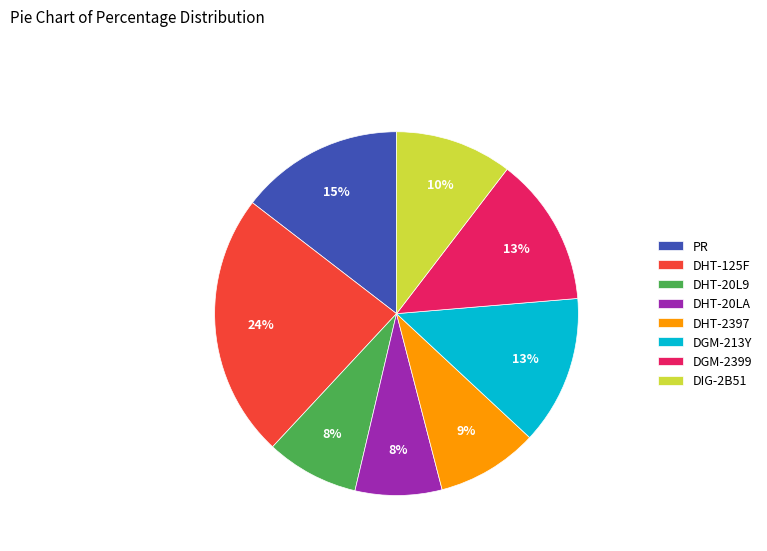

Which has a higher value, DHT-2397 or DHT-20LA?

DHT-2397